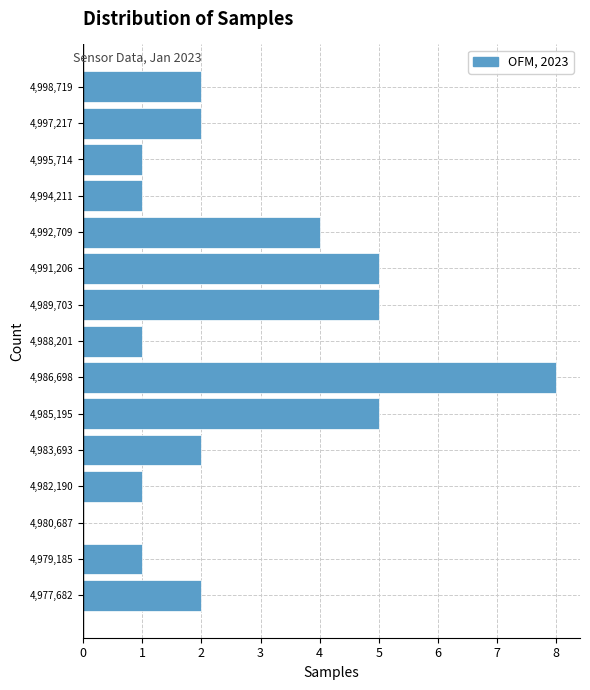

Reading bottom to top, transcribe this chart: for each bar, give the range it covers on the y-axis and its length. Neither the bar edges nor the lengths are printed on the chart, so give them approximately, as read against the axes.

4977000 to 4978400: 2
4978400 to 4980000: 1
4980000 to 4981400: 0
4981400 to 4983000: 1
4983000 to 4984400: 2
4984400 to 4986000: 5
4986000 to 4987400: 8
4987400 to 4989000: 1
4989000 to 4990400: 5
4990400 to 4992000: 5
4992000 to 4993400: 4
4993400 to 4995000: 1
4995000 to 4996400: 1
4996400 to 4998000: 2
4998000 to 4999400: 2